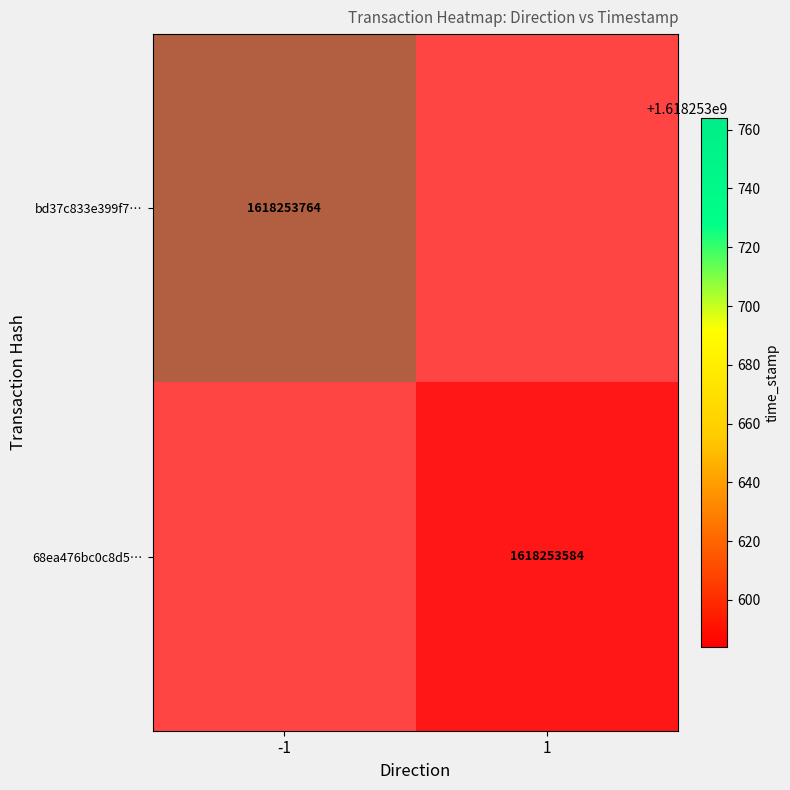

What is the difference between the maximum and minimum values in the 68ea476bc0c8d5… series?

1